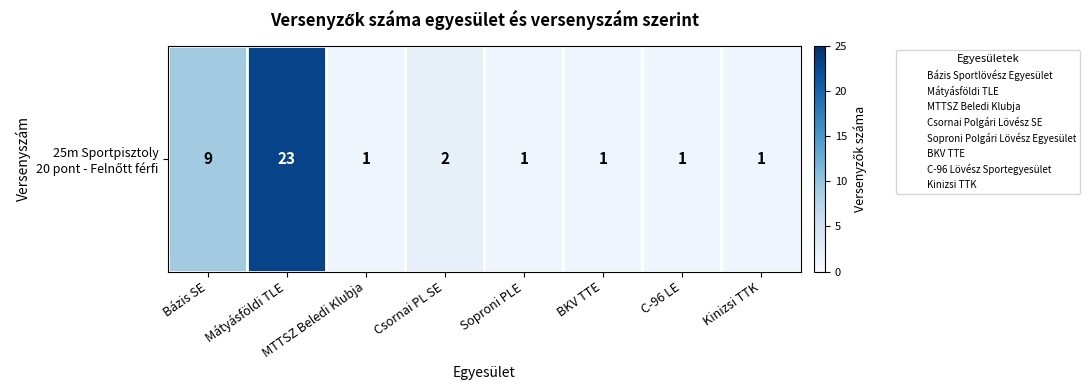

How many distinct data groups are displayed?

1